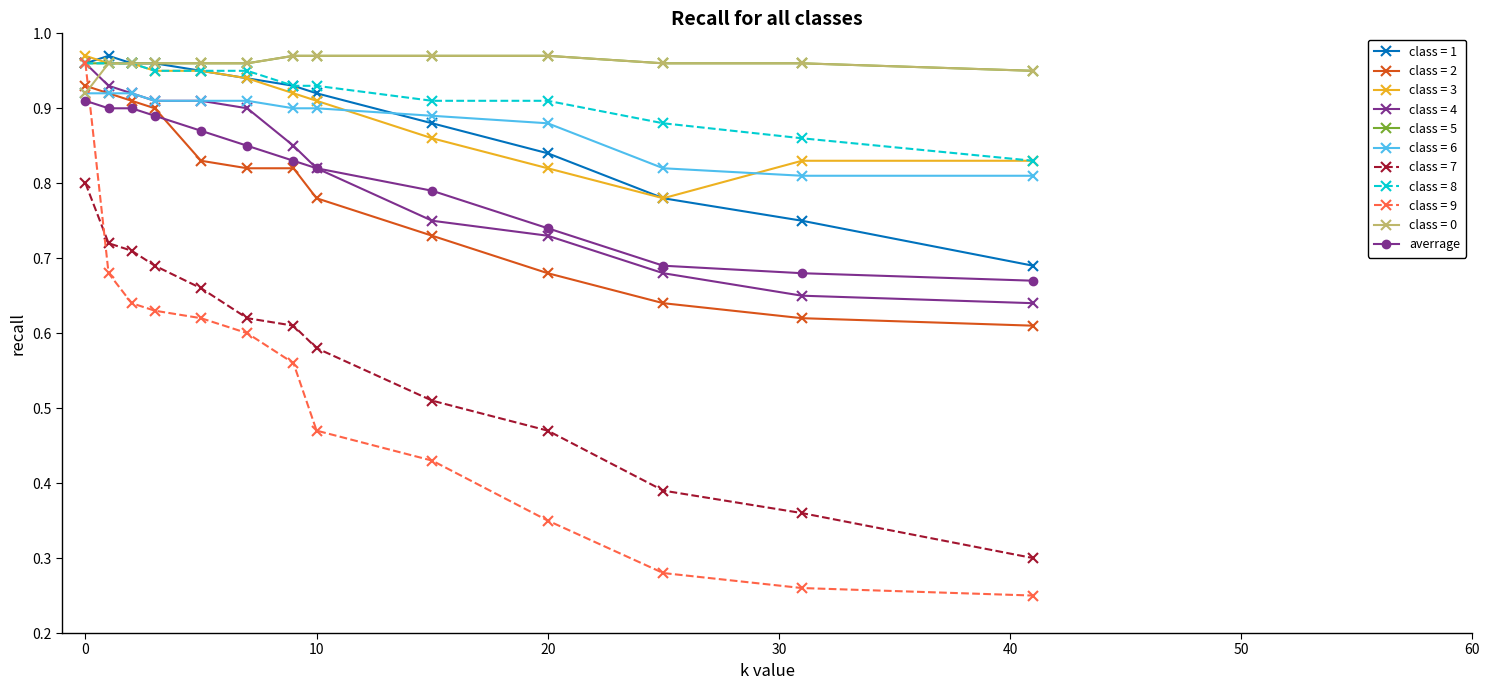

At how many categories does at least one series exceed 0?

13